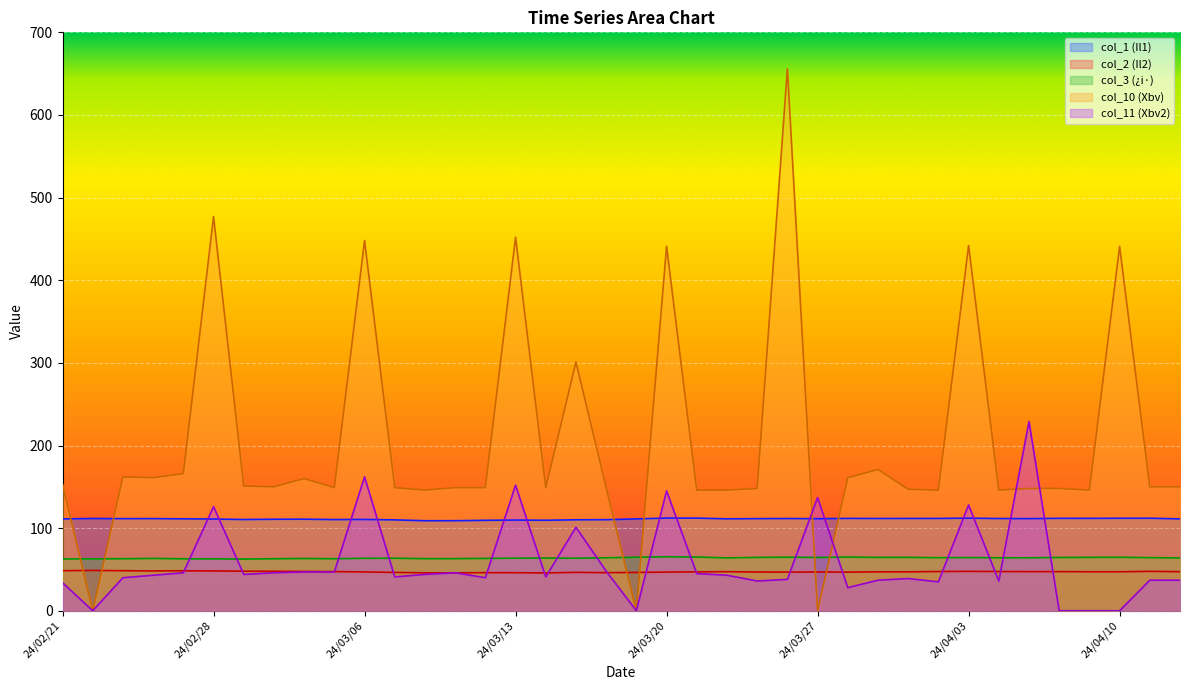

Does the chart display data point markers on the line(s)?

No